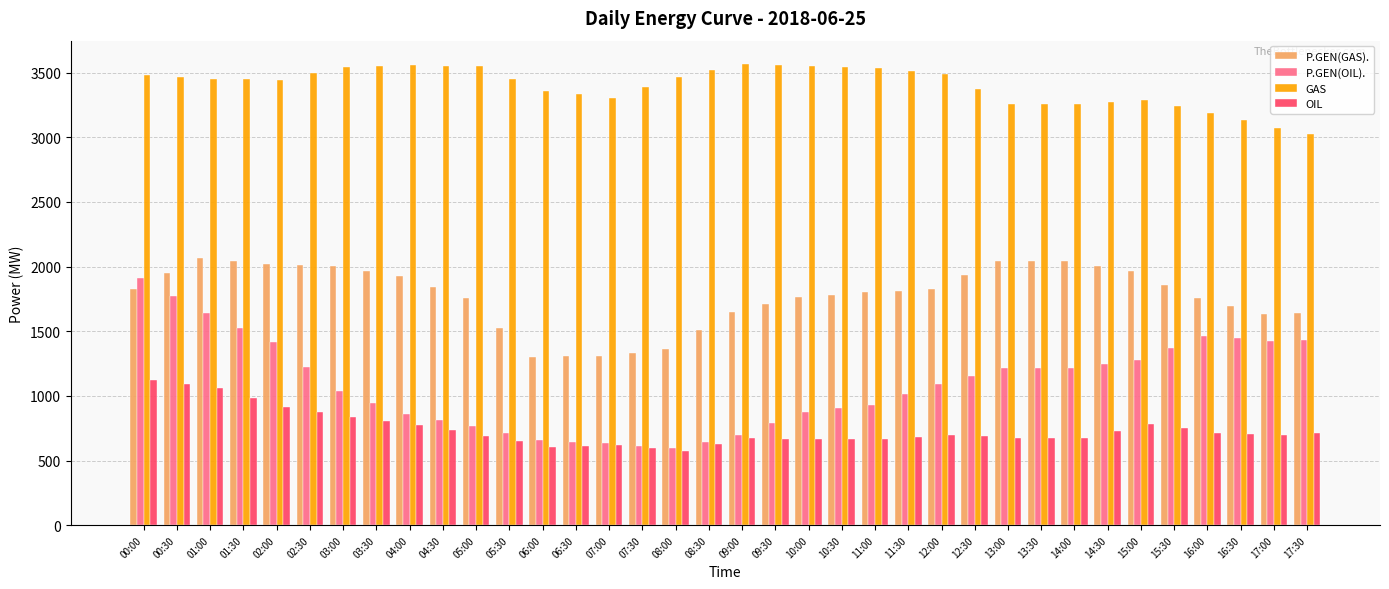

What is the smallest value displayed?

574.0